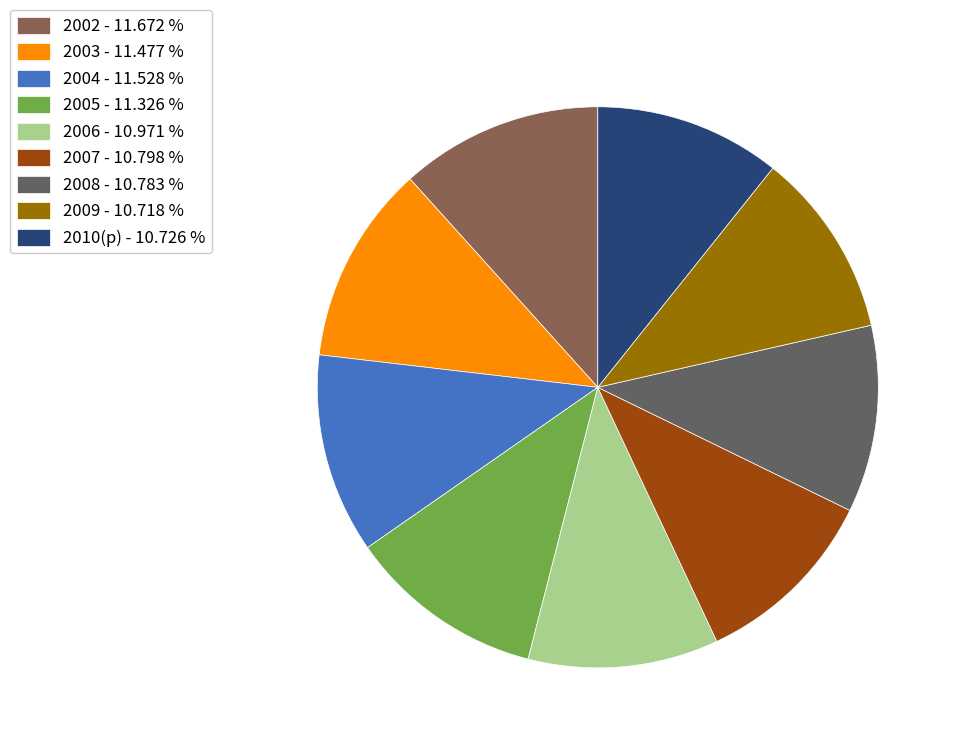

Is 2007 - 10.798 % the majority of the pie?

No